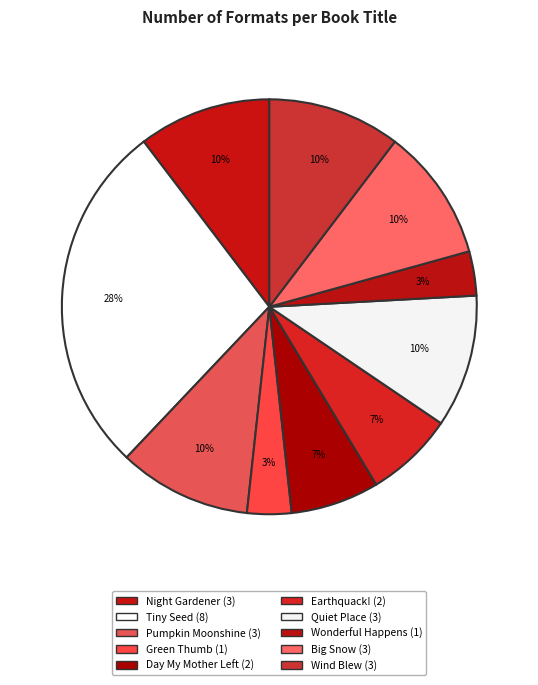

Which category has the smallest portion of the pie?

Green Thumb